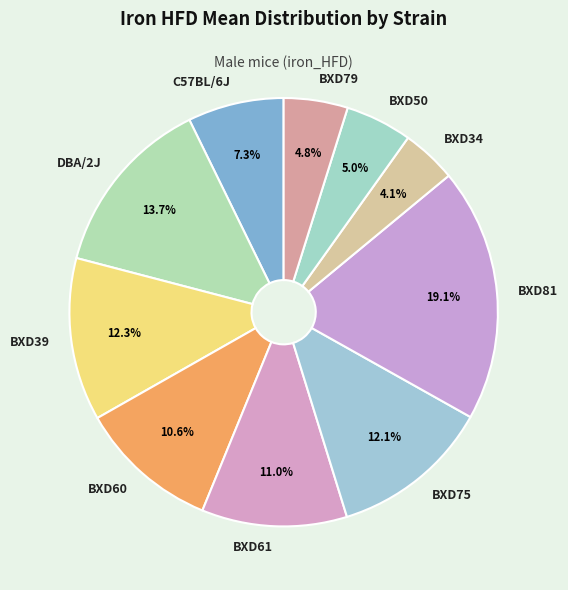

Which slice is the largest?

BXD81